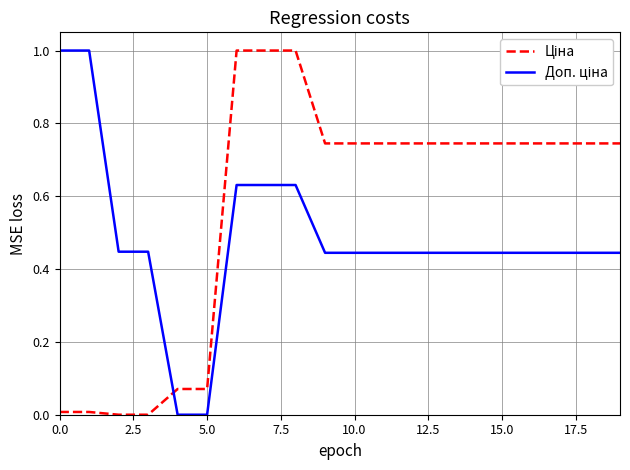

What is the maximum value shown in the chart?

1.0